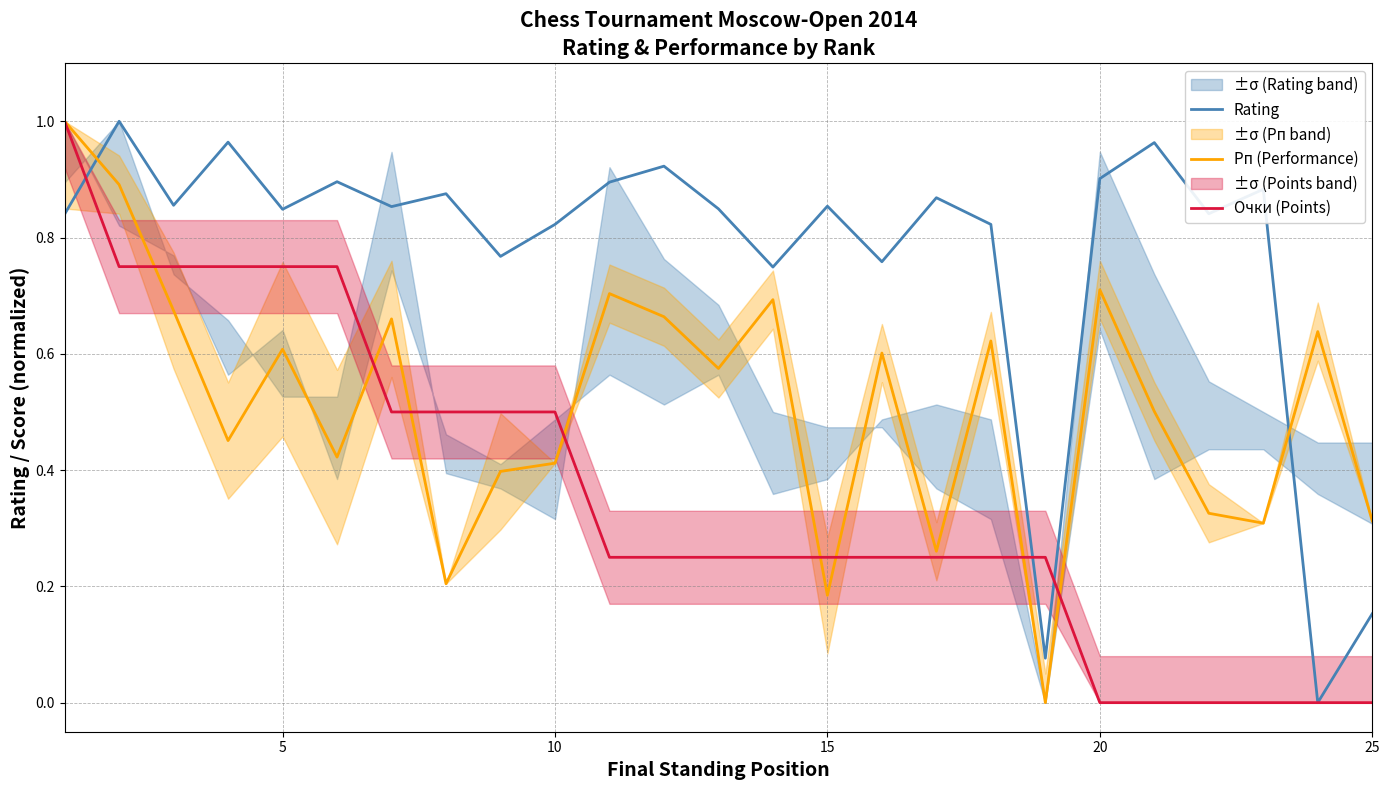

Reading right to left, list all the values displayed in this chart.

Rating: 0.2	0.0	0.9	0.8	1.0	0.9	0.1	0.8	0.9	0.8	0.9	0.7	0.8	0.9	0.9	0.8	0.8	0.9	0.9	0.9	0.8	1.0	0.9	1.0	0.8
Рп (Performance): 0.3	0.6	0.3	0.3	0.5	0.7	0.0	0.6	0.3	0.6	0.2	0.7	0.6	0.7	0.7	0.4	0.4	0.2	0.7	0.4	0.6	0.5	0.7	0.9	1.0
Очки (Points): 0.0	0.0	0.0	0.0	0.0	0.0	0.2	0.2	0.2	0.2	0.2	0.2	0.2	0.2	0.2	0.5	0.5	0.5	0.5	0.8	0.8	0.8	0.8	0.8	1.0